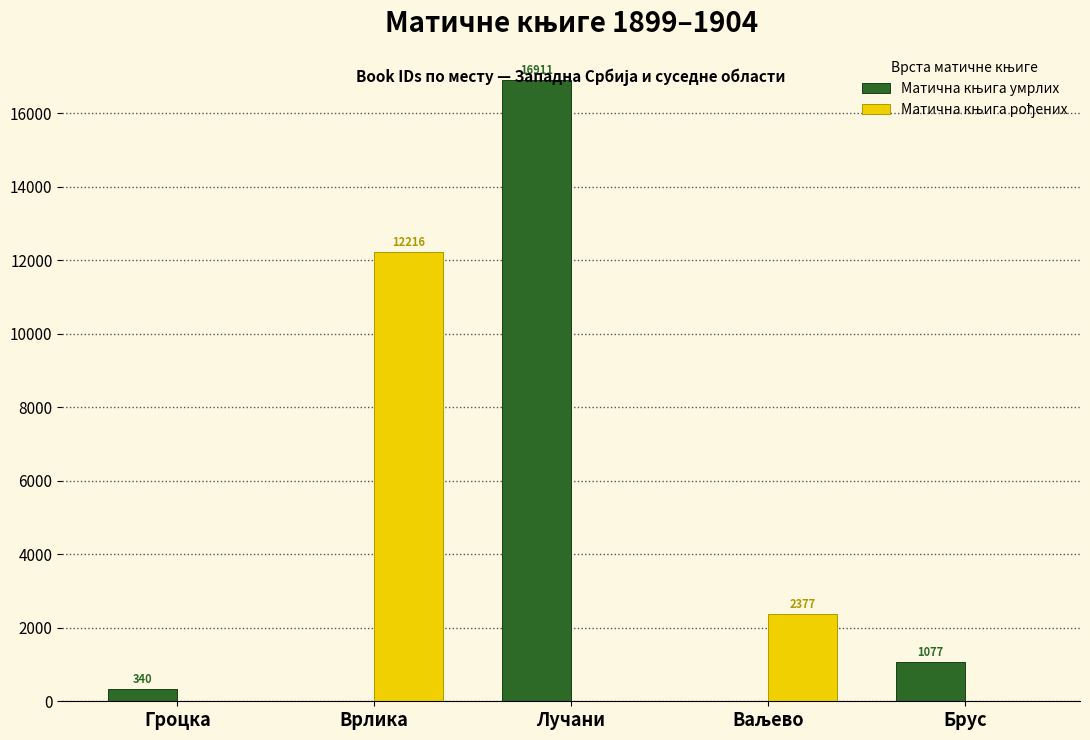

What is the greatest value displayed?

16911